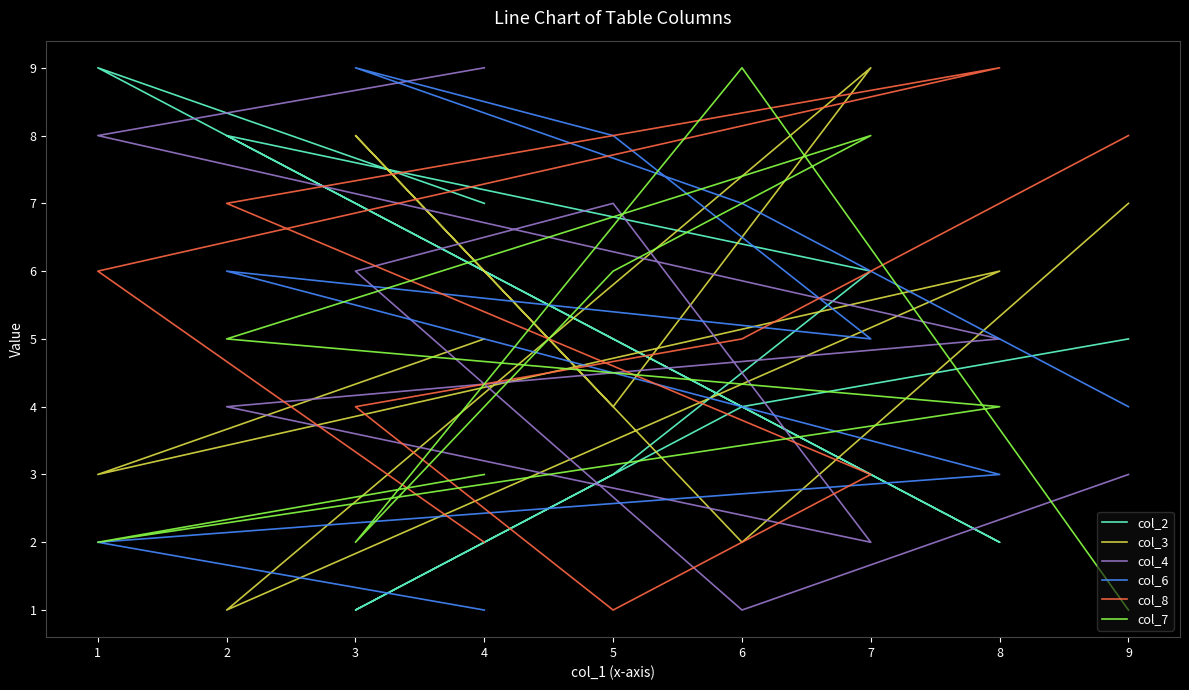

Which series changed the most between 7 and 8?

col_8